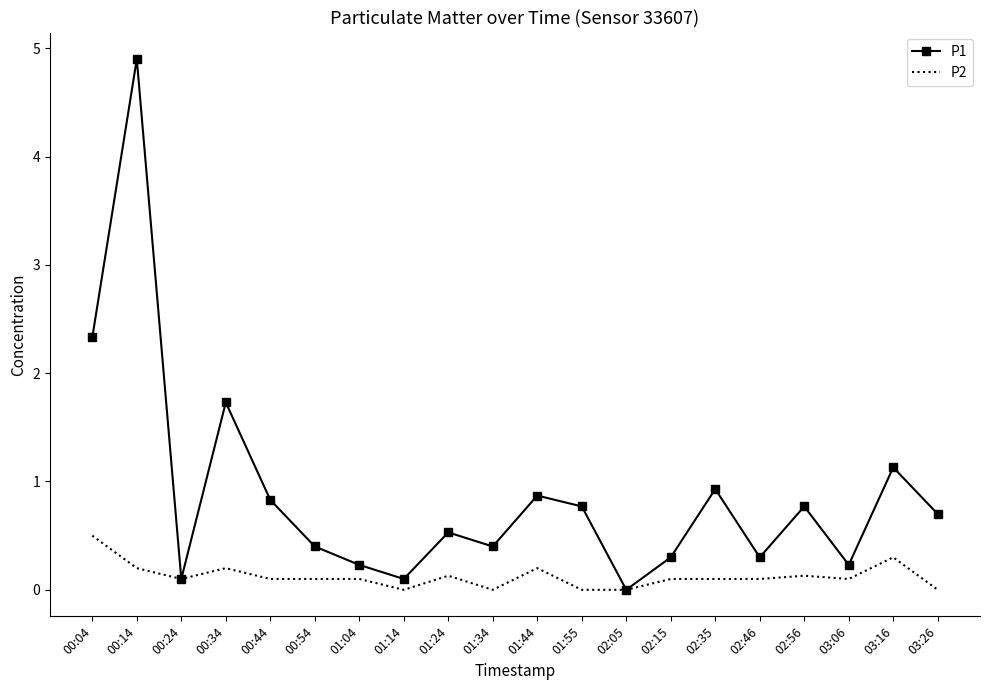

What are all the series names shown in the legend?

P1, P2